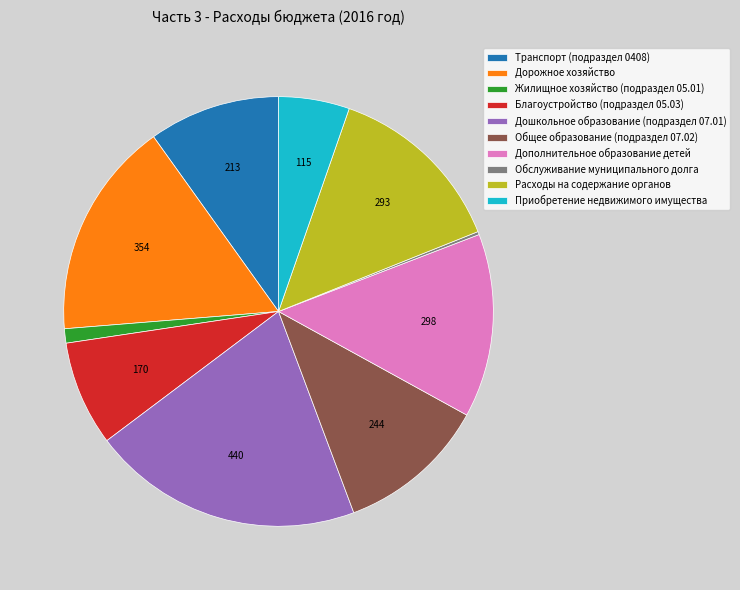

The Жилищное хозяйство (подраздел 05.01) slice represents 11% of the pie. True or false?

False